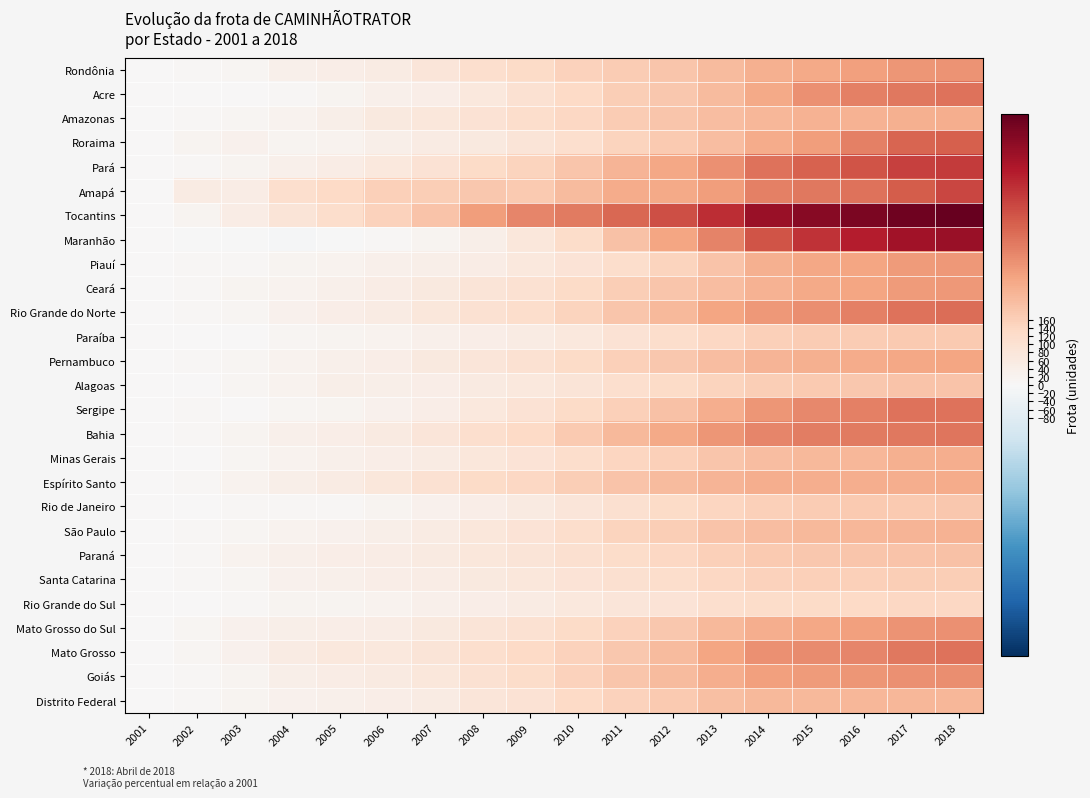

Which series changed the most between 2001 and 2008?

Tocantins